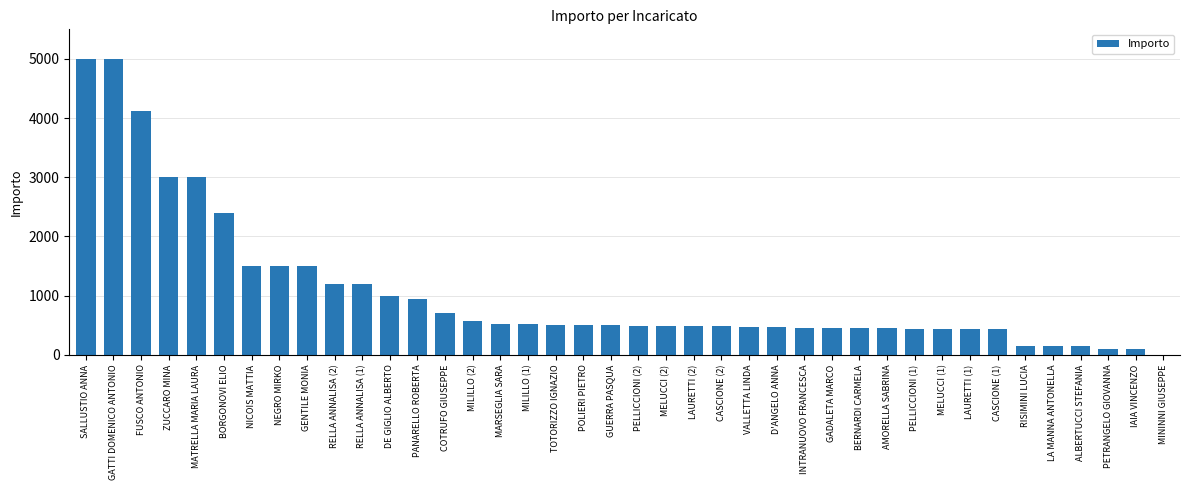

Is it true that the value at VALLETTA LINDA is 463.5?

True